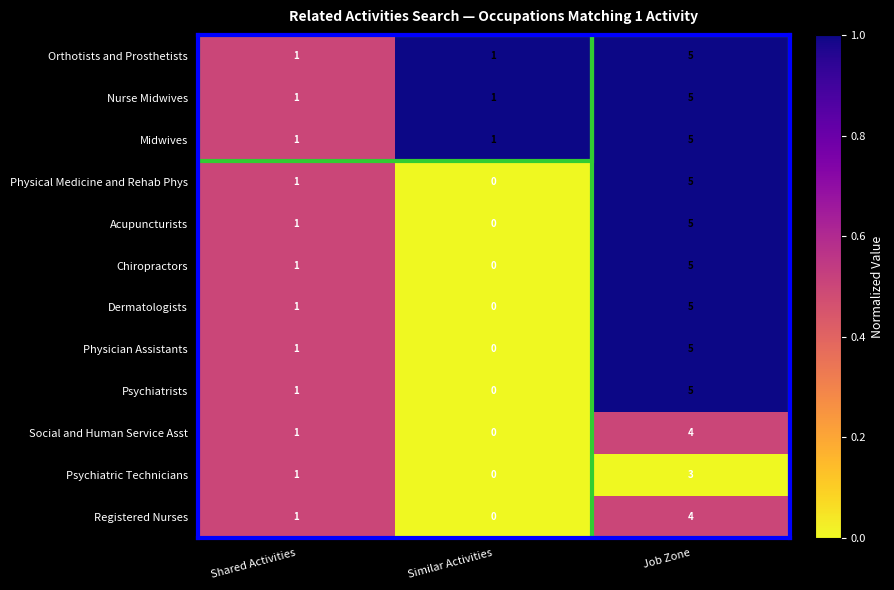

Which category has the highest value across all series?

Job Zone